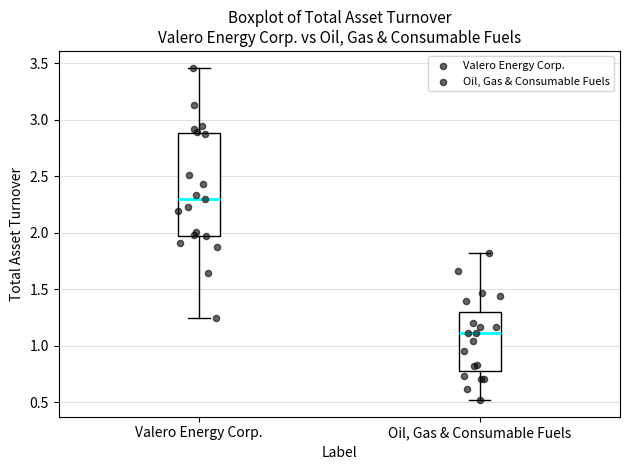

Where does the upper whisker of the box for Oil, Gas & Consumable Fuels end on the y-axis? The values are not printed on the chart, so give them approximately, as read against the axis.

1.80